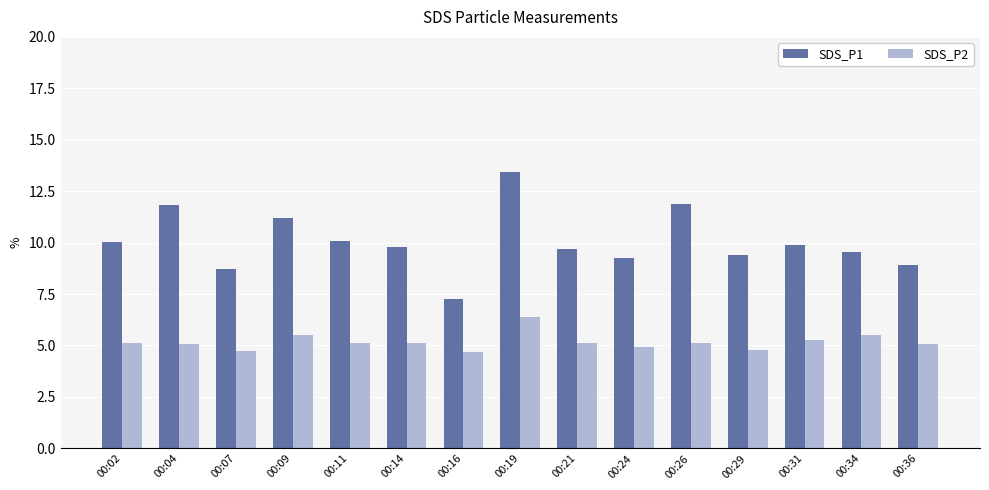

Which series has the largest total across all categories?

SDS_P1